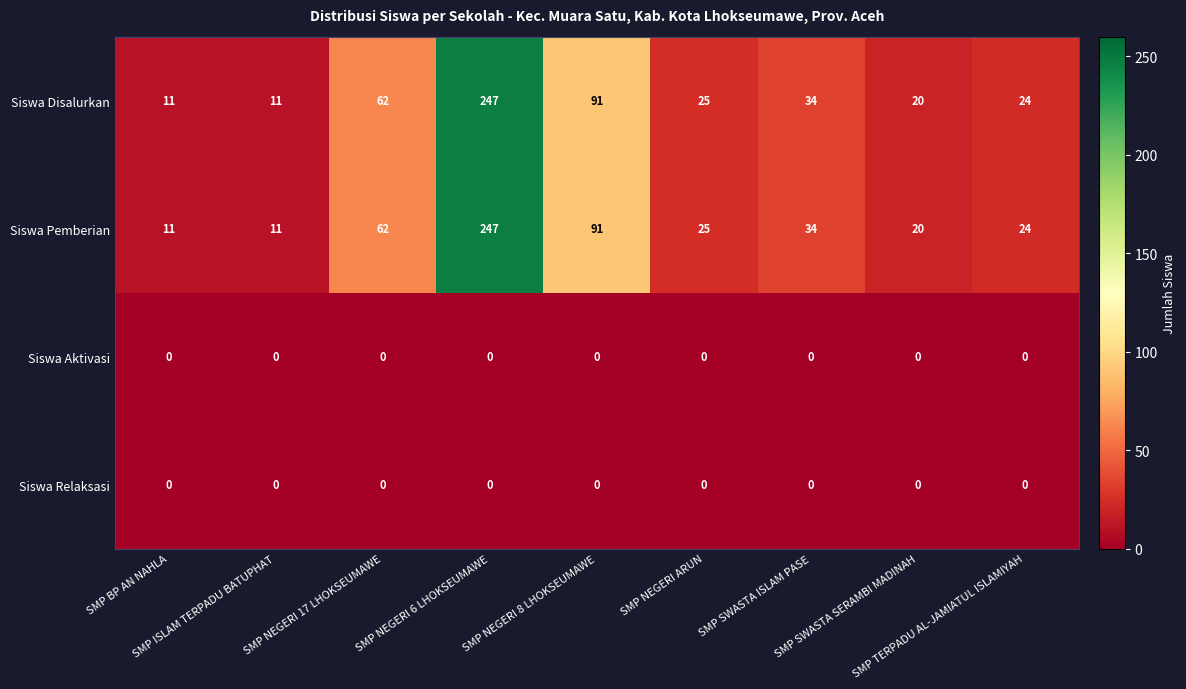

What is the highest value of the Siswa Disalurkan series?

247